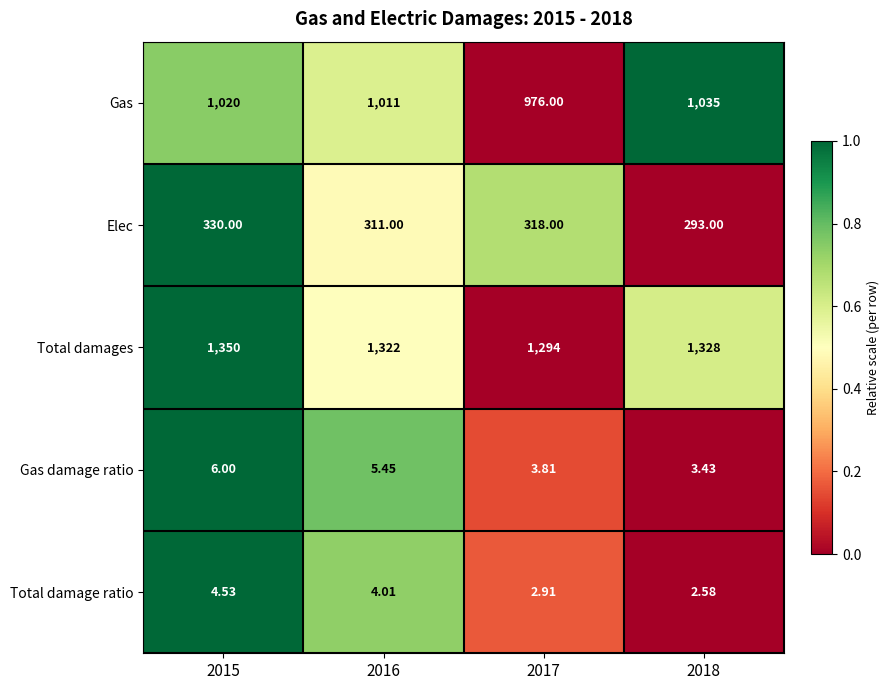

At 2018, list the series in order from smallest to largest.

Total damage ratio, Gas damage ratio, Elec, Gas, Total damages